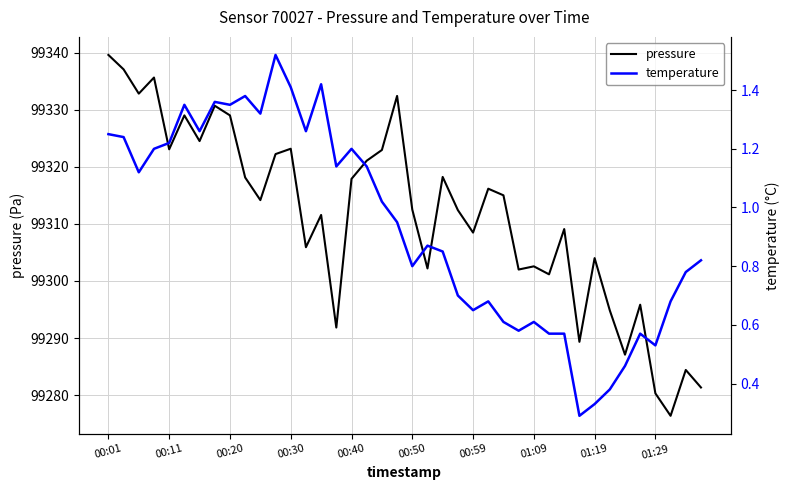

Reading left to right, extract all data points from this chart.

pressure: 99339.6	99337.1	99332.8	99335.6	99323.1	99329.0	99324.5	99330.7	99329.0	99318.1	99314.2	99322.2	99323.2	99305.9	99311.6	99291.8	99317.9	99321.1	99322.9	99332.4	99312.5	99302.2	99318.2	99312.4	99308.5	99316.2	99315.0	99302.0	99302.6	99301.2	99309.1	99289.3	99304.0	99294.8	99287.1	99295.8	99280.3	99276.4	99284.4	99281.3
temperature: 1.2	1.2	1.1	1.2	1.2	1.4	1.3	1.4	1.4	1.4	1.3	1.5	1.4	1.3	1.4	1.1	1.2	1.1	1.0	0.9	0.8	0.9	0.8	0.7	0.7	0.7	0.6	0.6	0.6	0.6	0.6	0.3	0.3	0.4	0.5	0.6	0.5	0.7	0.8	0.8